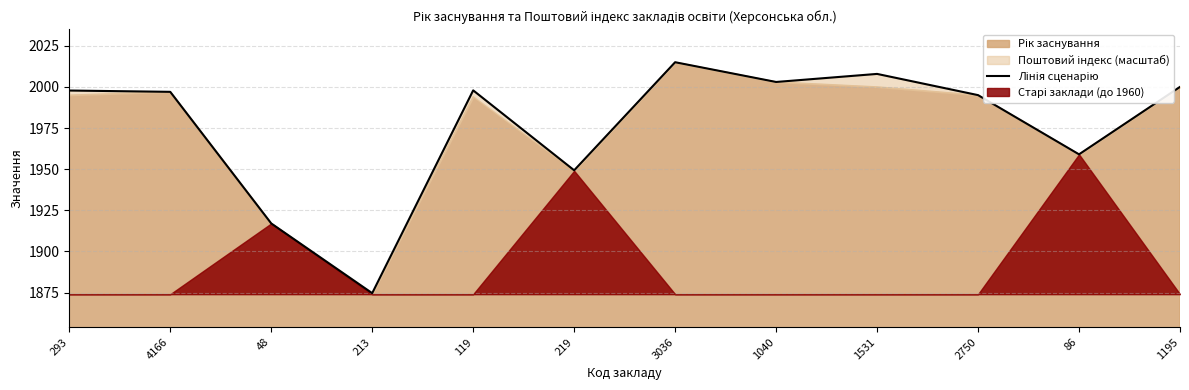

Reading left to right, list all the values displayed in this chart.

293=1997.8	4166=1997.0	48=1917.0	213=1874.6	119=1997.9	219=1949.3	3036=2015.0	1040=2003.0	1531=2007.9	2750=1995.0	86=1959.0	1195=2000.0